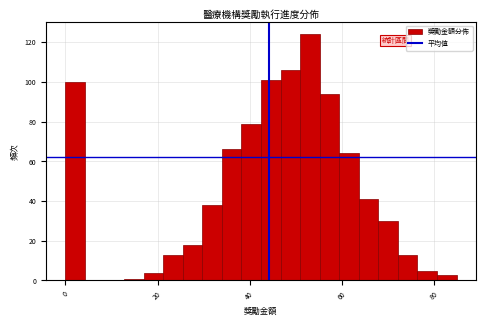

Read against the x-axis, roughly where is the centre of the tallest bar?

54